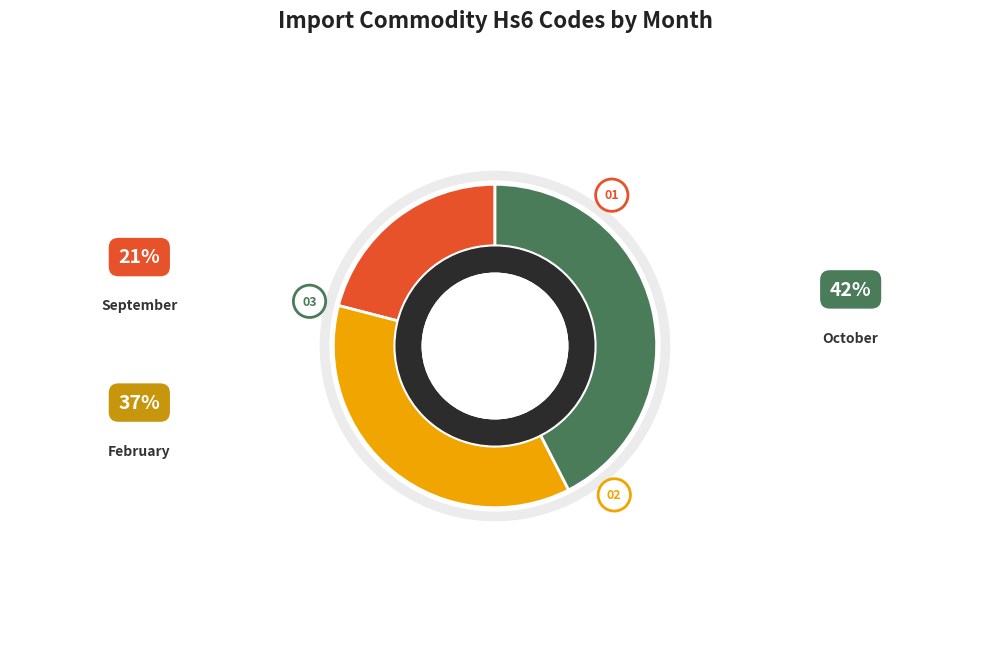

Is September the majority of the pie?

No